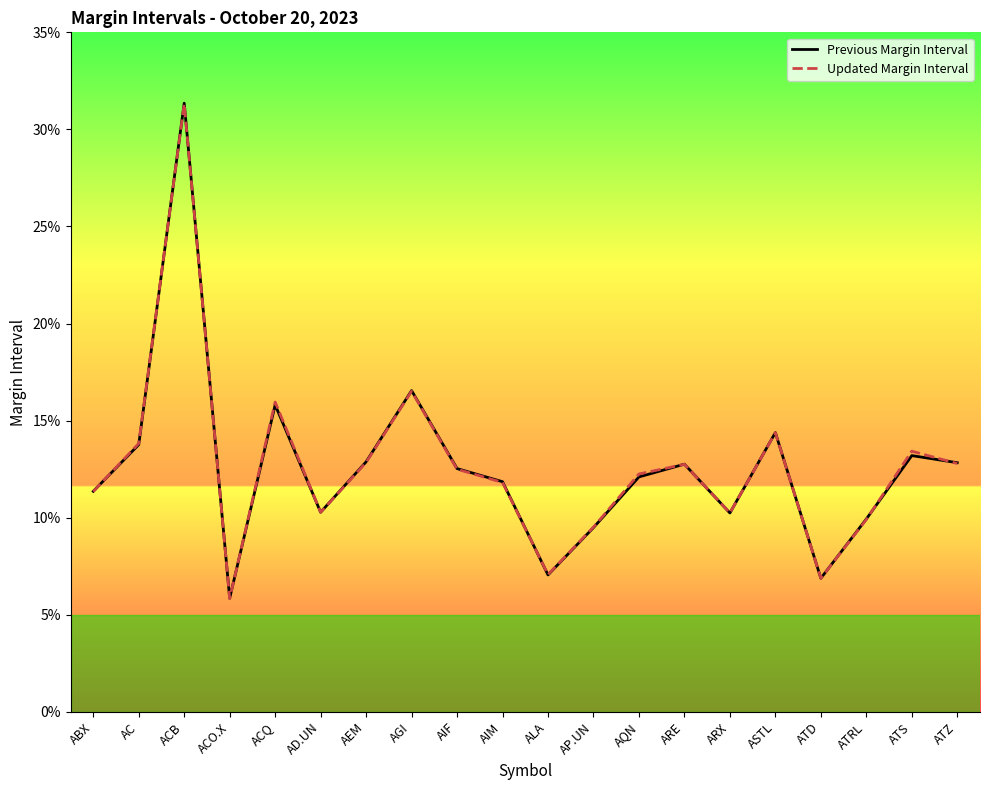

True or false: Previous Margin Interval and Updated Margin Interval intersect in this chart.

True